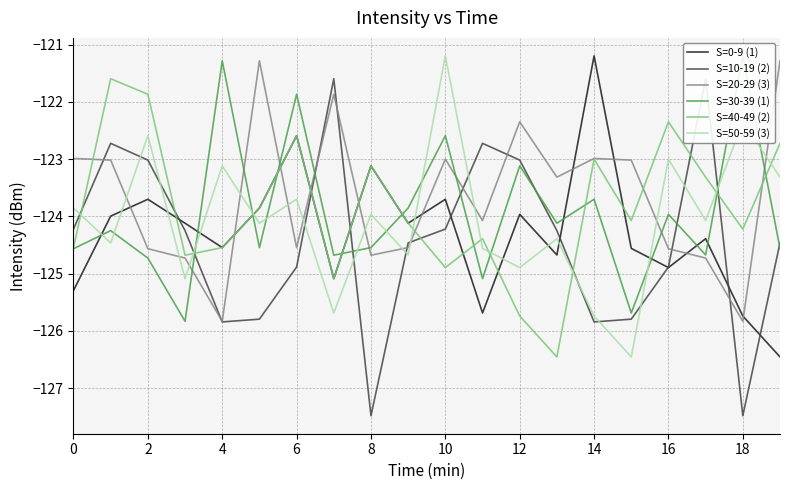

The value of S=30-39 (1) at 0 is -212.0. True or false?

False